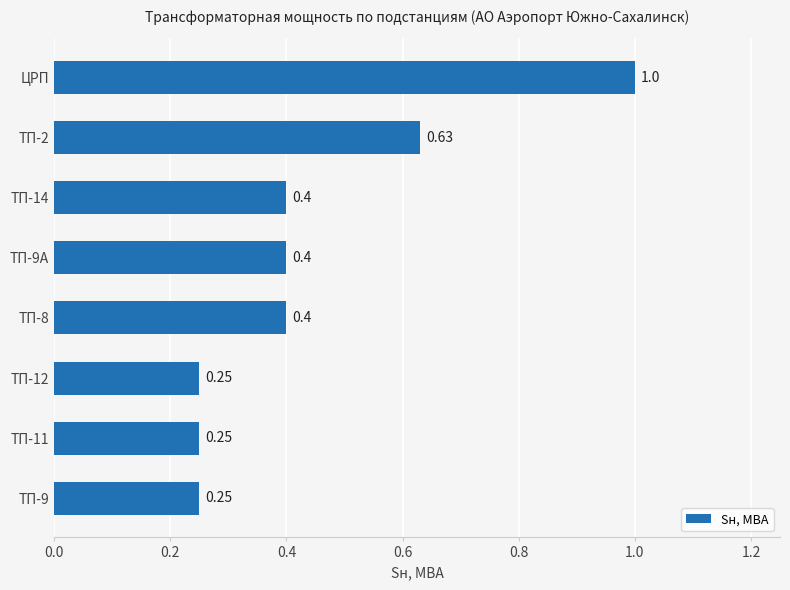

Count the number of data series in this chart.

1